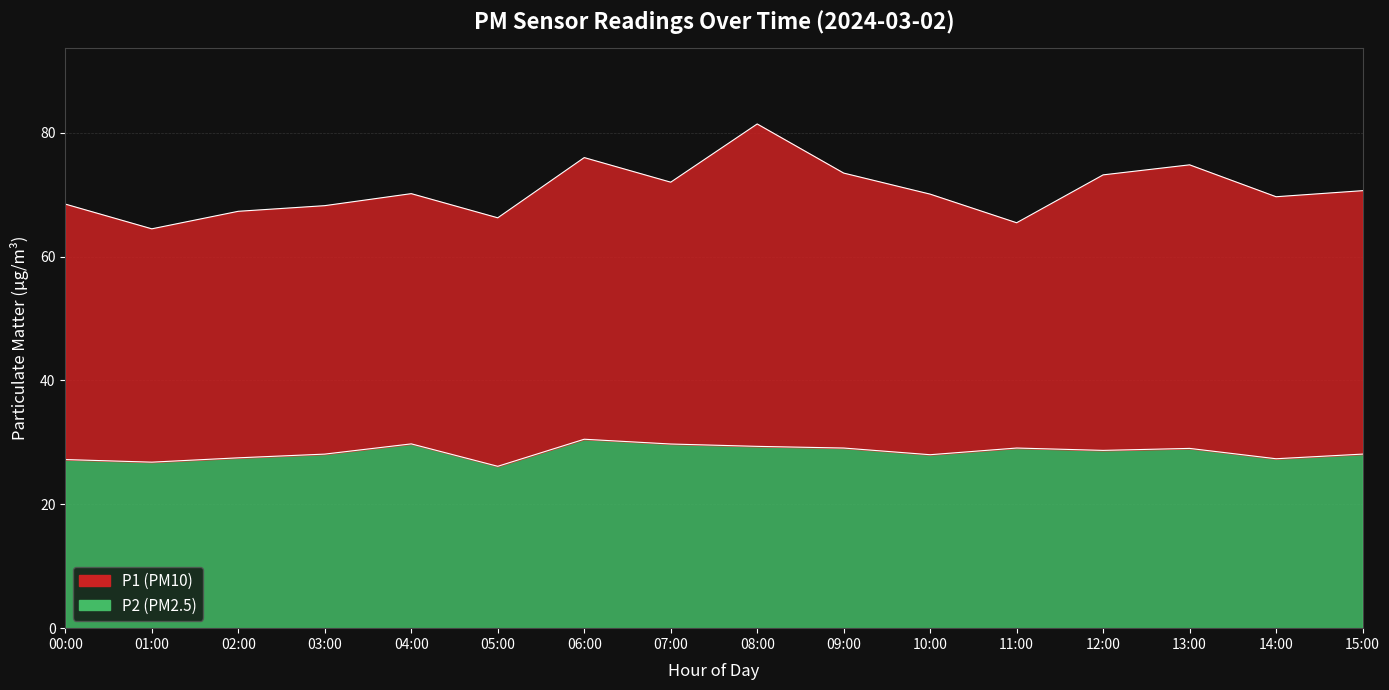

What value does the P2 series have at 09:00?

29.1